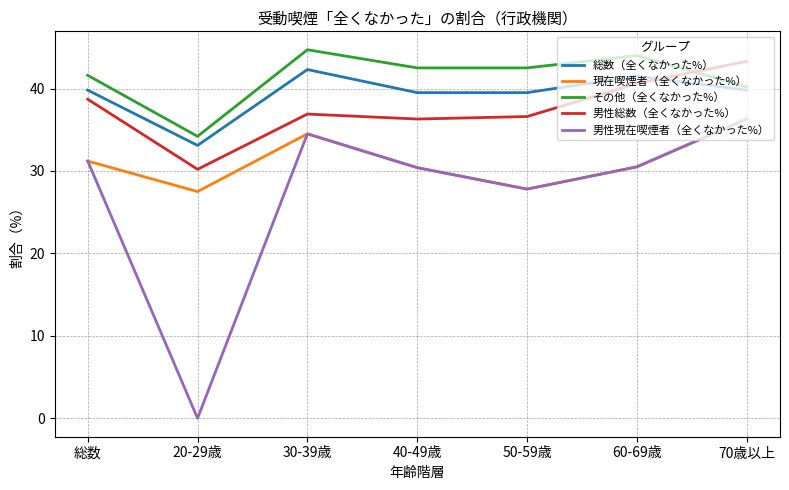

Where is the first local minimum for 総数（全くなかった%）?

20-29歳